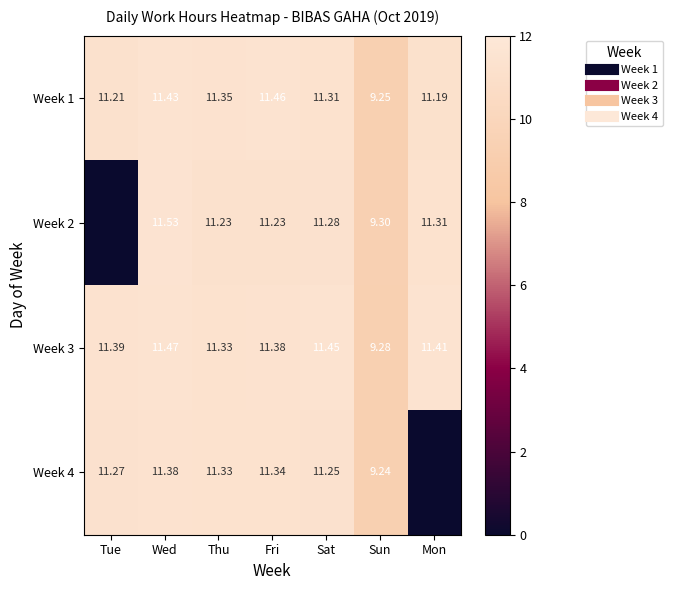

At how many categories does at least one series exceed 2?

7